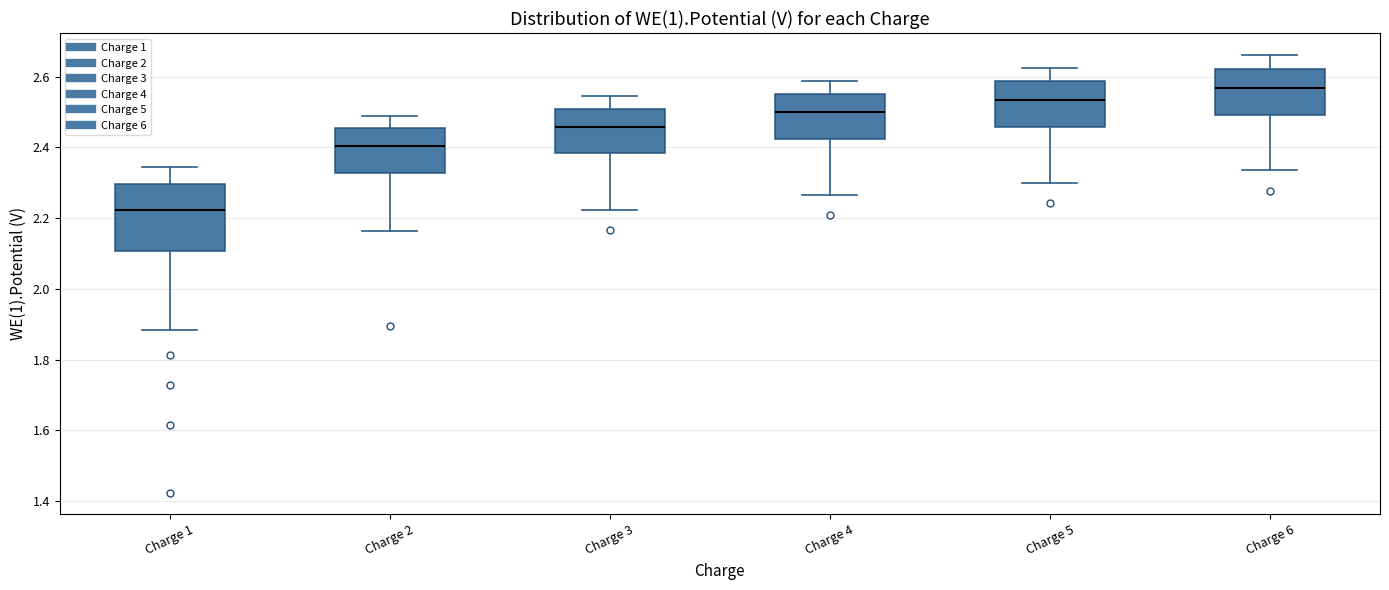

Reading left to right, transcribe this box plot: for each box, give where its median line is, the range the box spans, and where its two whiskers end, as read against the y-axis. The values are not printed on the chart, so give them approximately, as read against the axis.

Charge 1: median 2.22, box 2.10 to 2.30, whiskers 1.88 to 2.34
Charge 2: median 2.40, box 2.32 to 2.46, whiskers 2.16 to 2.50
Charge 3: median 2.46, box 2.38 to 2.50, whiskers 2.22 to 2.54
Charge 4: median 2.50, box 2.42 to 2.56, whiskers 2.26 to 2.58
Charge 5: median 2.54, box 2.46 to 2.58, whiskers 2.30 to 2.62
Charge 6: median 2.56, box 2.50 to 2.62, whiskers 2.34 to 2.66